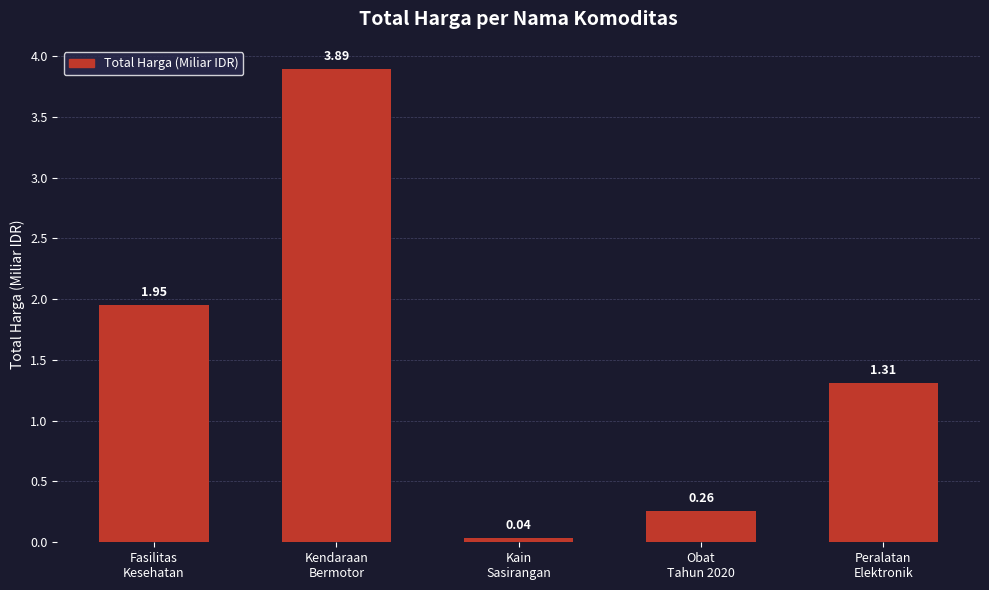

Are the bars horizontal?

No